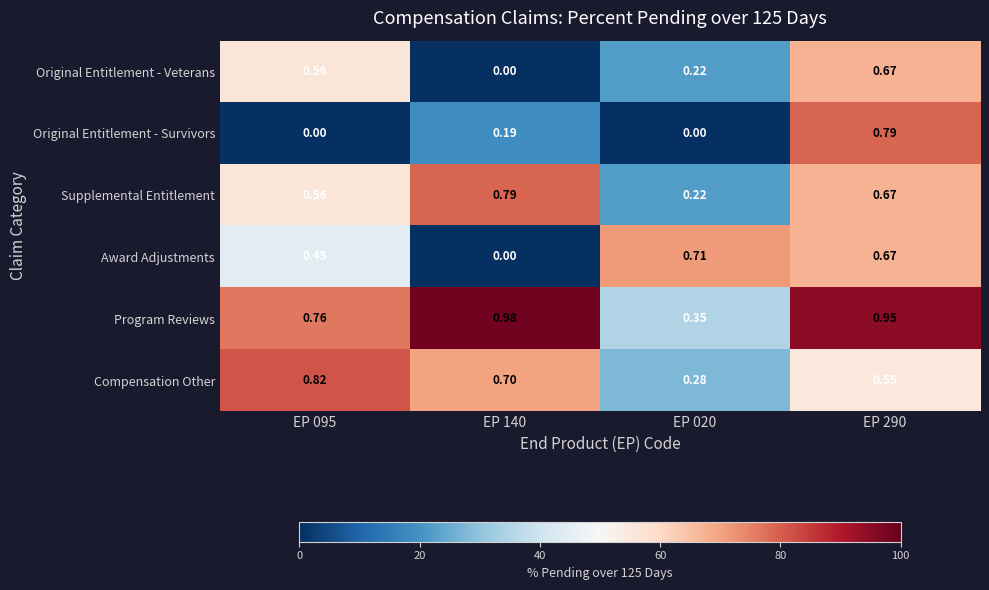

How many distinct data groups are displayed?

6